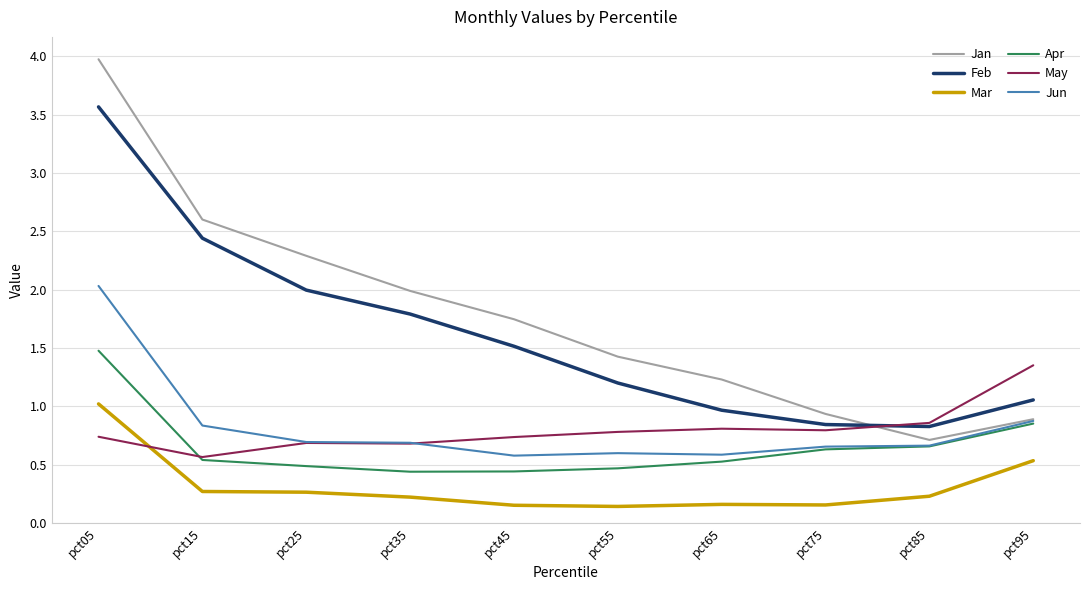

True or false: Apr and Jan cross at least once.

False